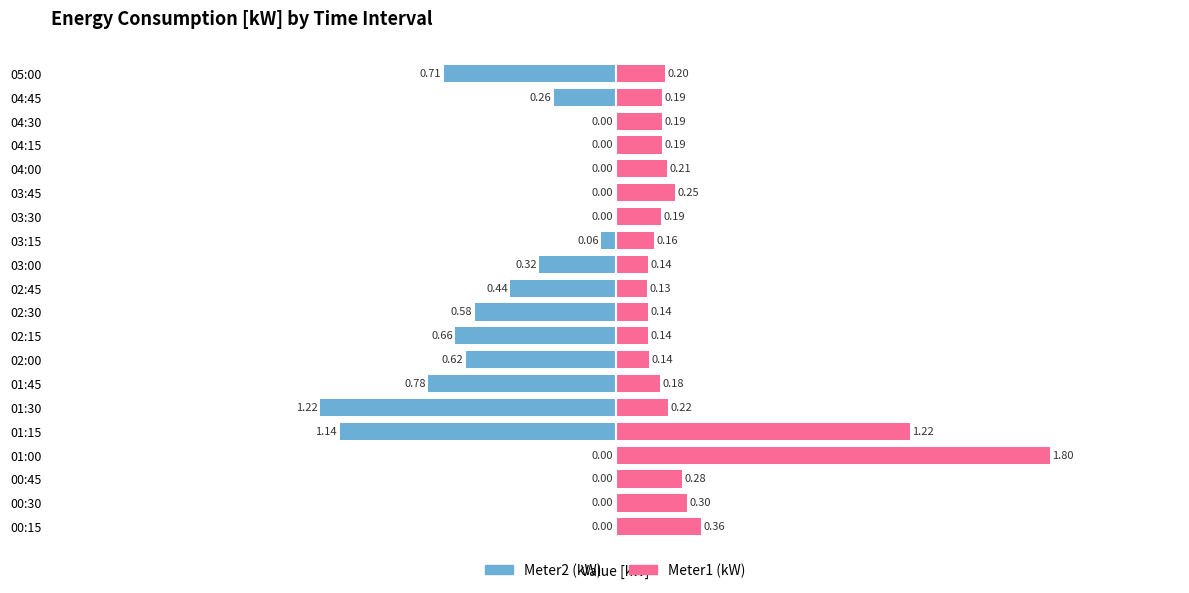

What is the value of the Meter1 (kW) bar at the 20th from the left?

0.2